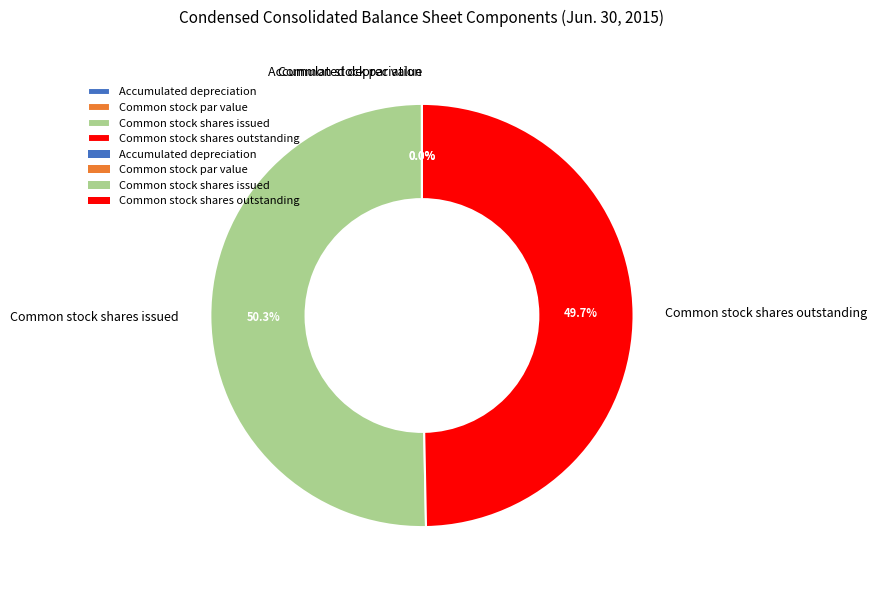

Which has a higher value, Common stock shares issued or Common stock shares outstanding?

Common stock shares issued